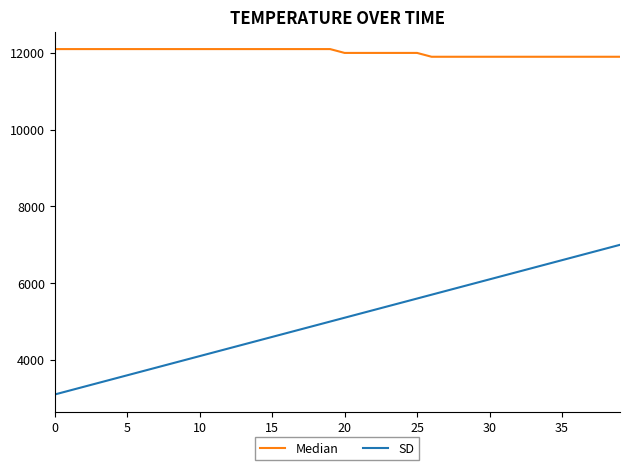

Which series has the widest spread of values?

SD